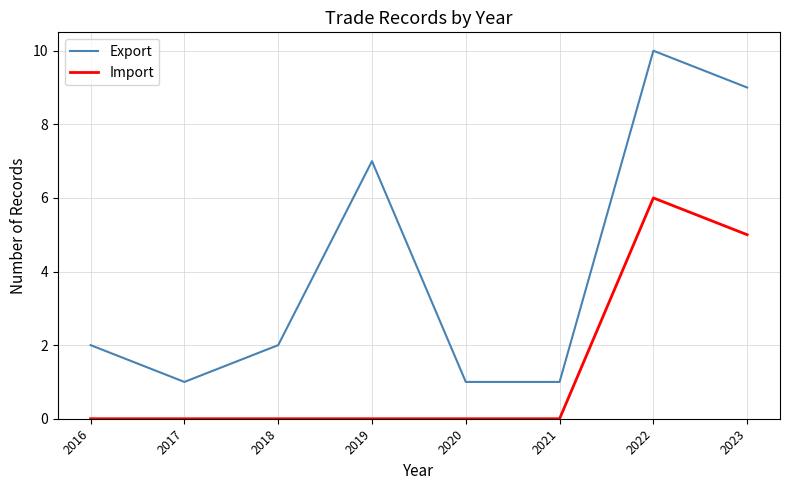

What are all the series names shown in the legend?

Export, Import